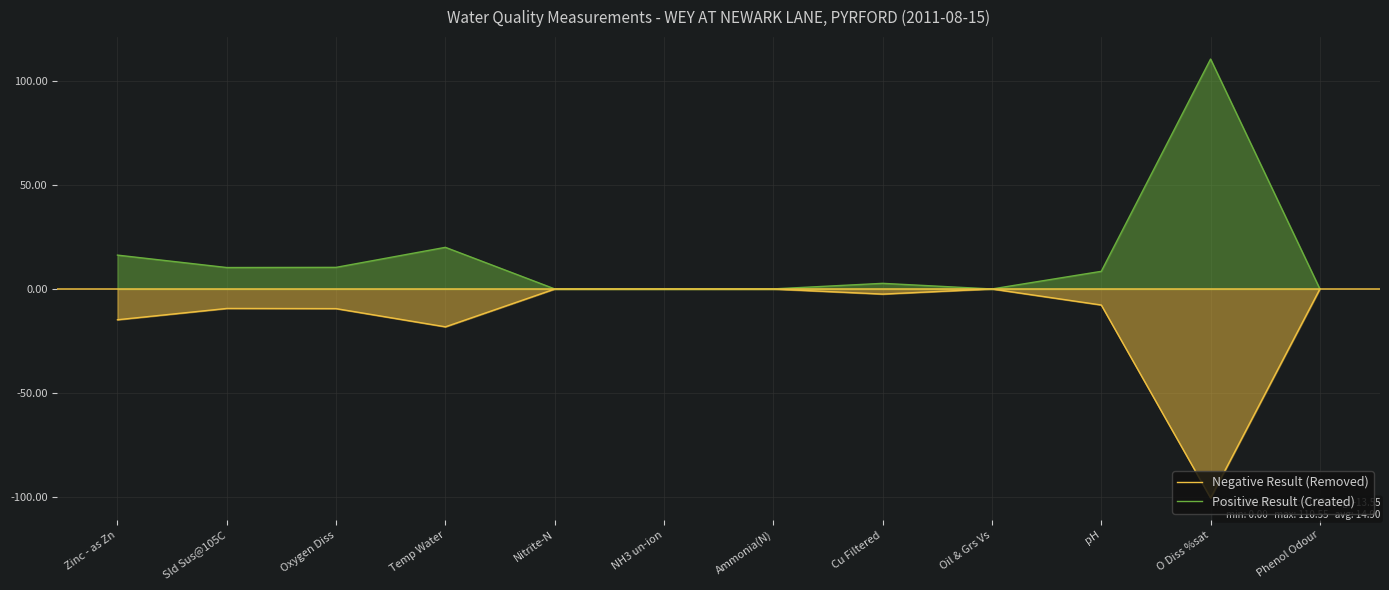

At which category is the sum across all series the highest?

O Diss %sat